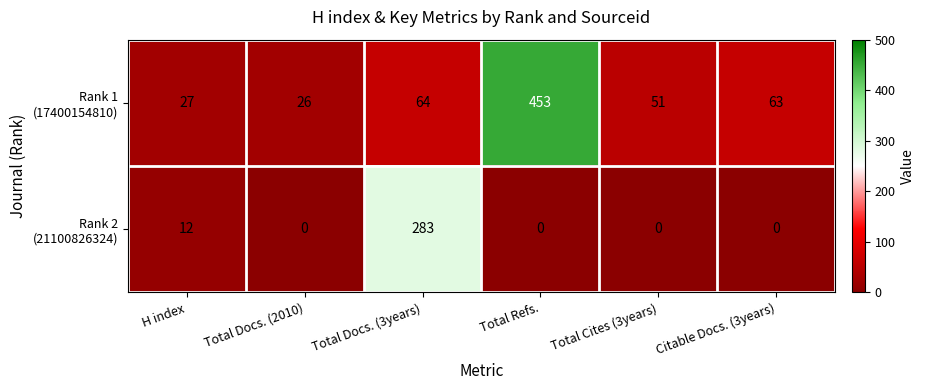

Count the number of categories in the chart.

6